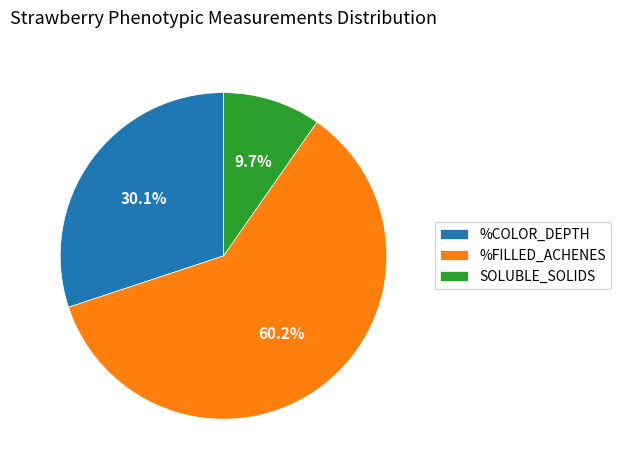

How many segments does this pie chart have?

3